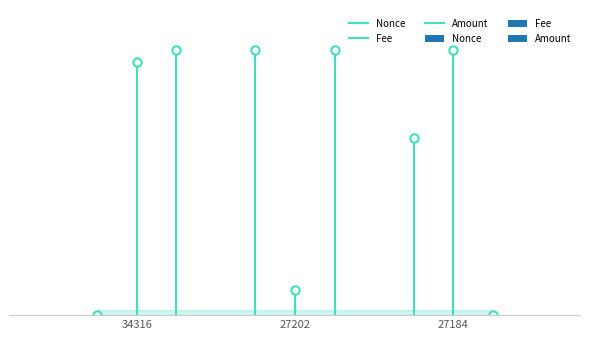

List the labels in order of Fee value, largest first.

34316, 34316